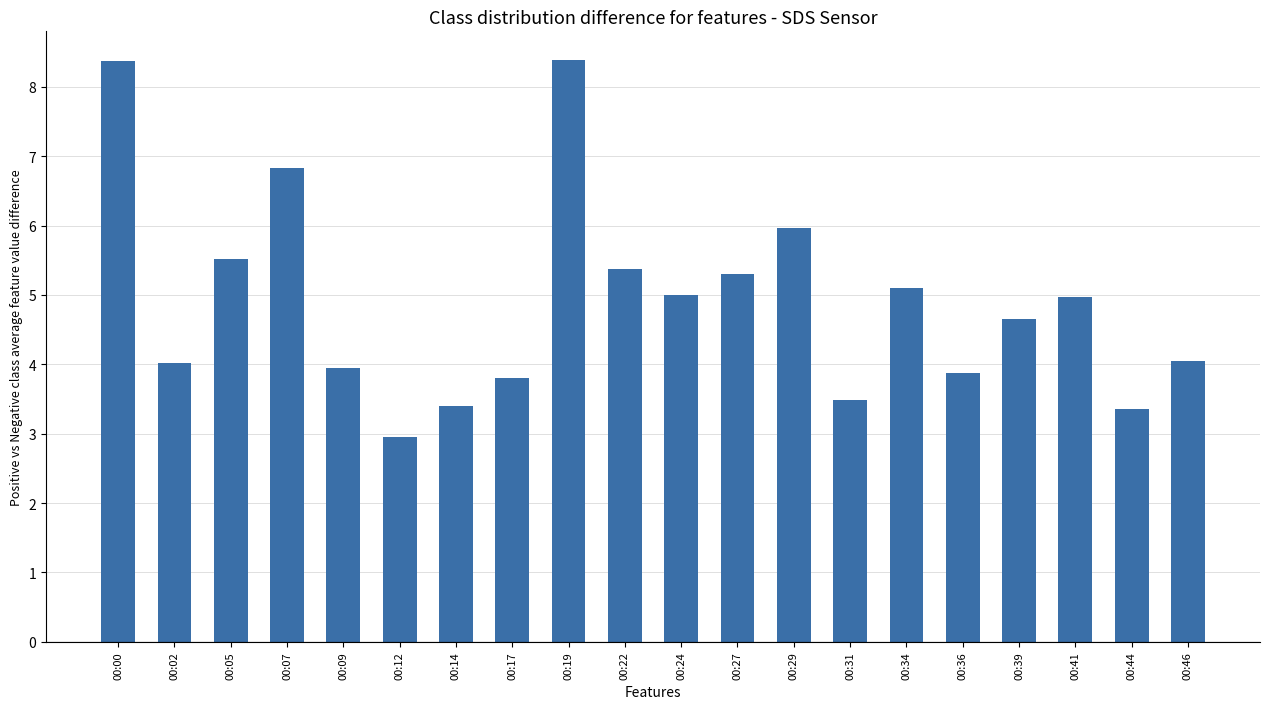

The chart shows a value of 3.3 at 00:41. True or false?

False